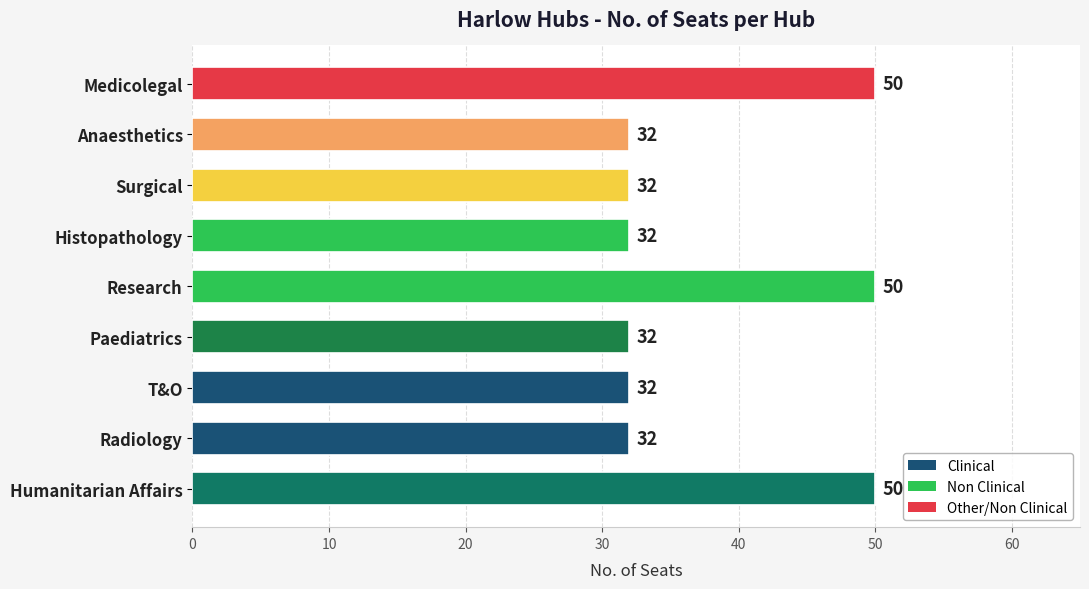

Count the number of values greater than 32.

3